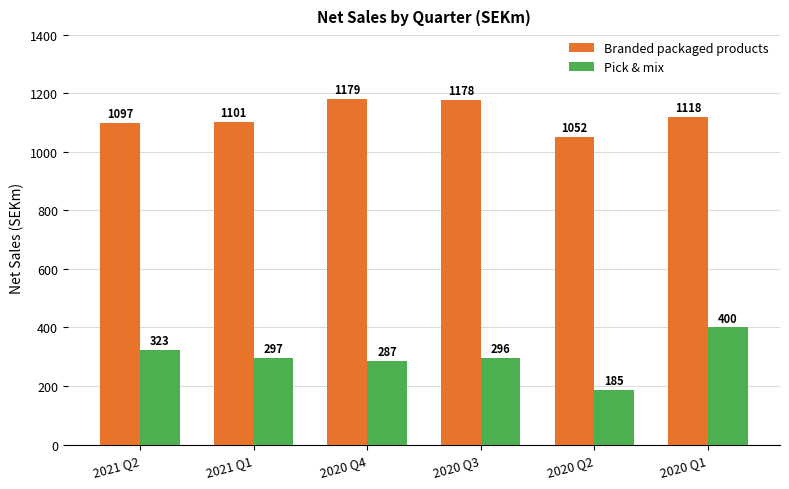

At how many categories does at least one series exceed 836?

6